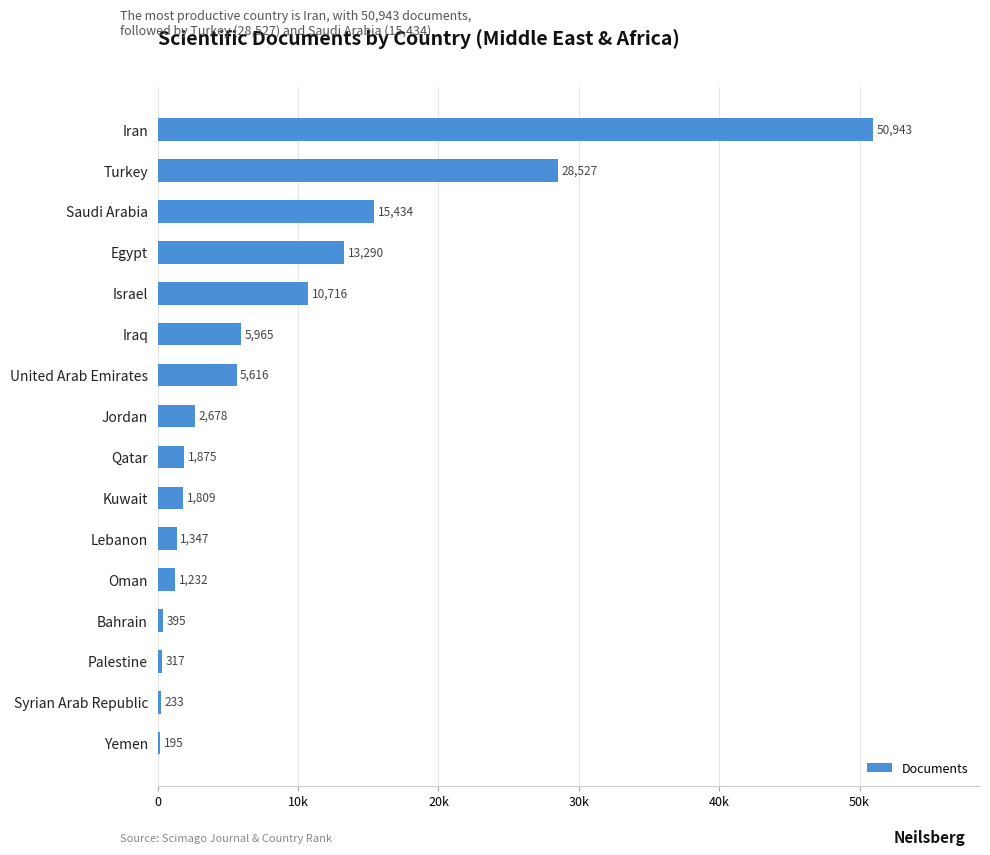

Does the chart contain any negative values?

No